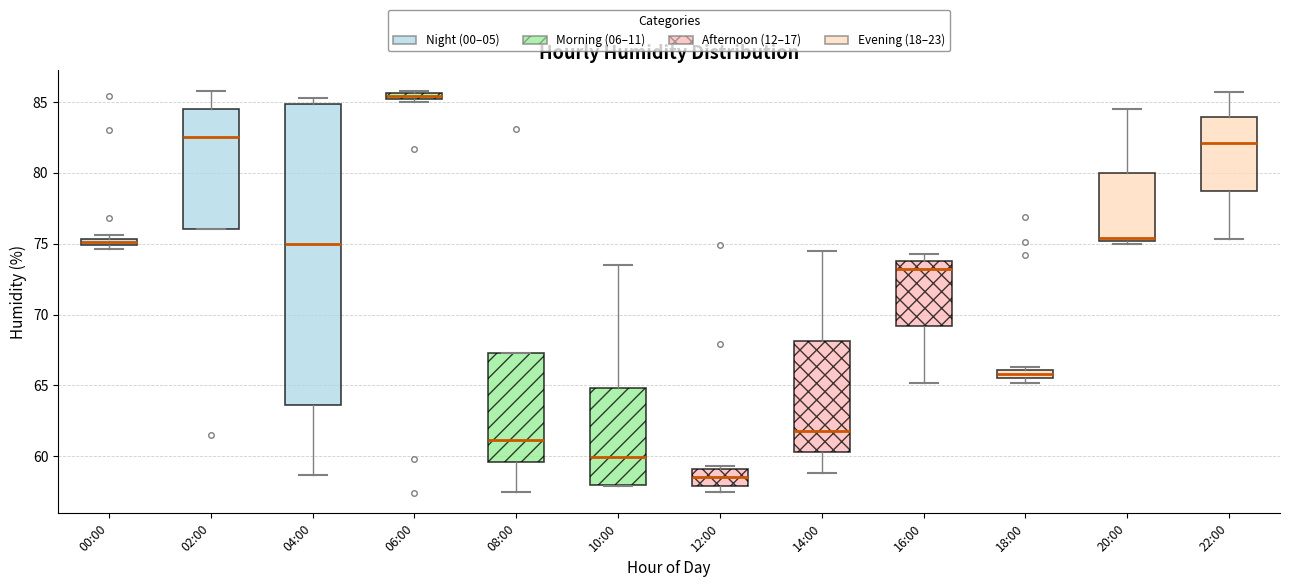

Which box has the highest median line?

06:00